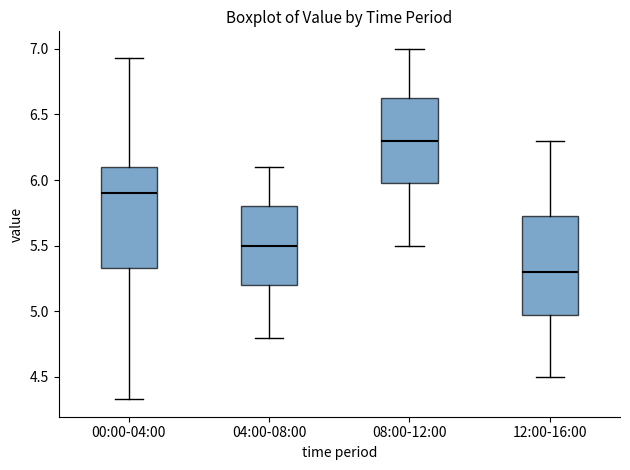

Reading left to right, transcribe this box plot: for each box, give where its median line is, the range the box spans, and where its two whiskers end, as read against the y-axis. The values are not printed on the chart, so give them approximately, as read against the axis.

00:00-04:00: median 5.90, box 5.35 to 6.10, whiskers 4.35 to 6.95
04:00-08:00: median 5.50, box 5.20 to 5.80, whiskers 4.80 to 6.10
08:00-12:00: median 6.30, box 6.00 to 6.65, whiskers 5.50 to 7.00
12:00-16:00: median 5.30, box 5.00 to 5.75, whiskers 4.50 to 6.30